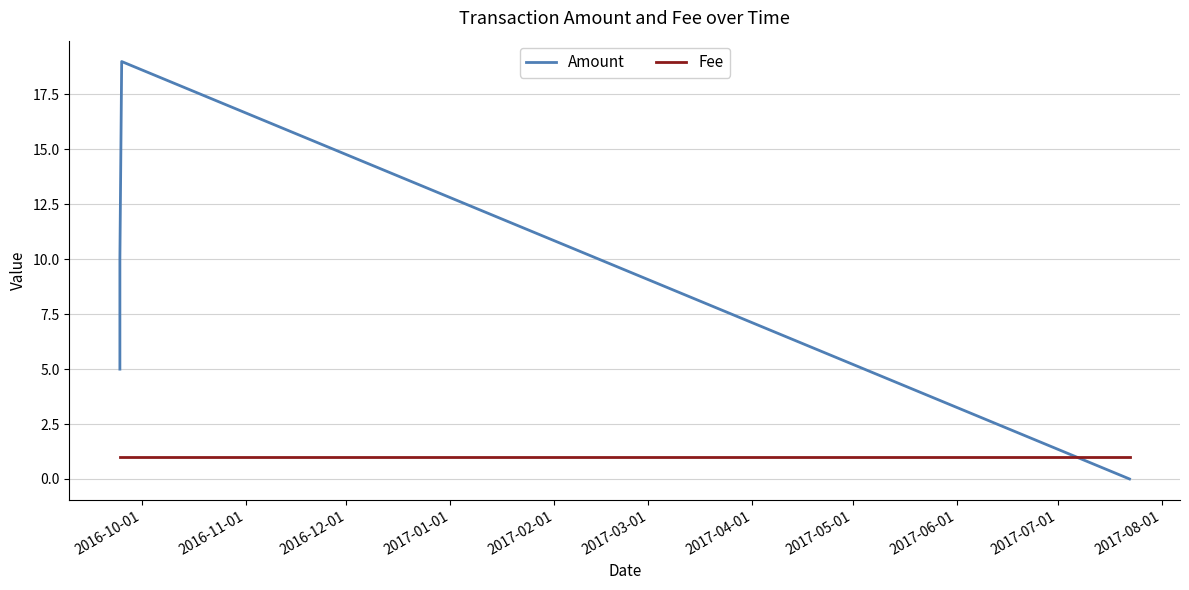

At which label is Fee closest to 1?

2016-10-01